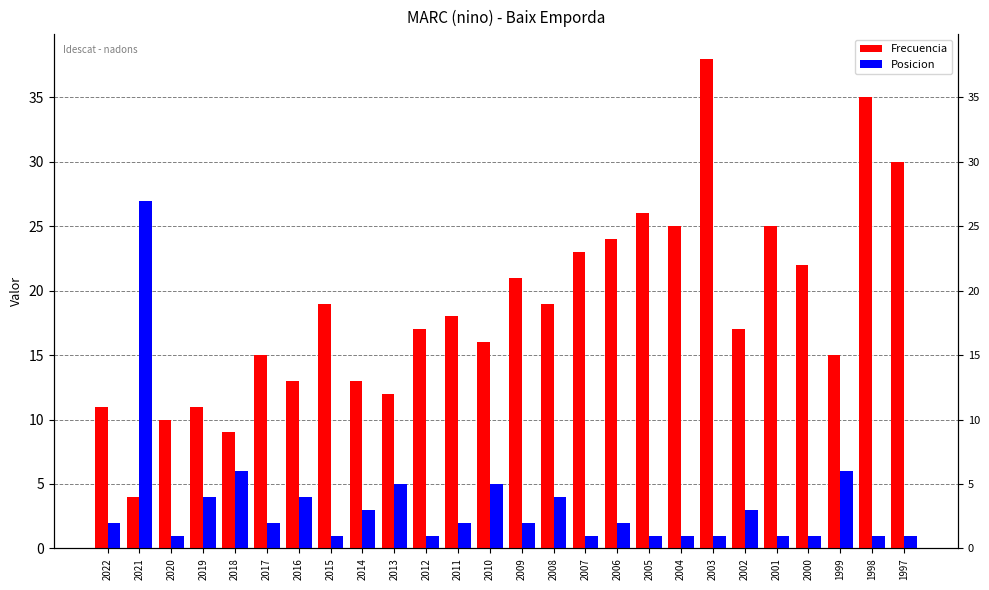

At how many categories does at least one series exceed 23?

8